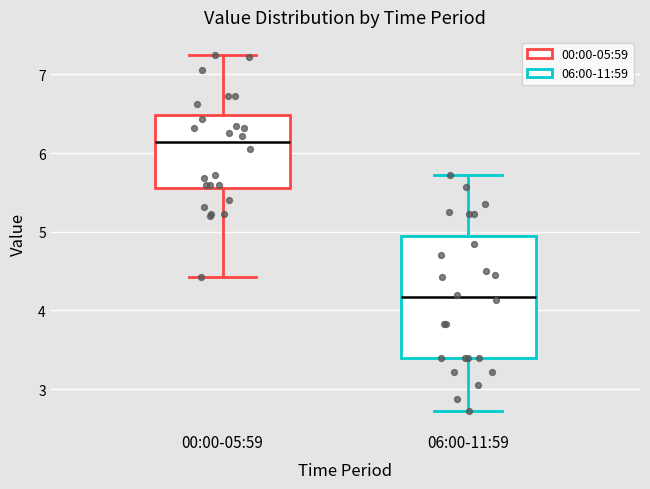

Which box's median line is the highest?

00:00-05:59